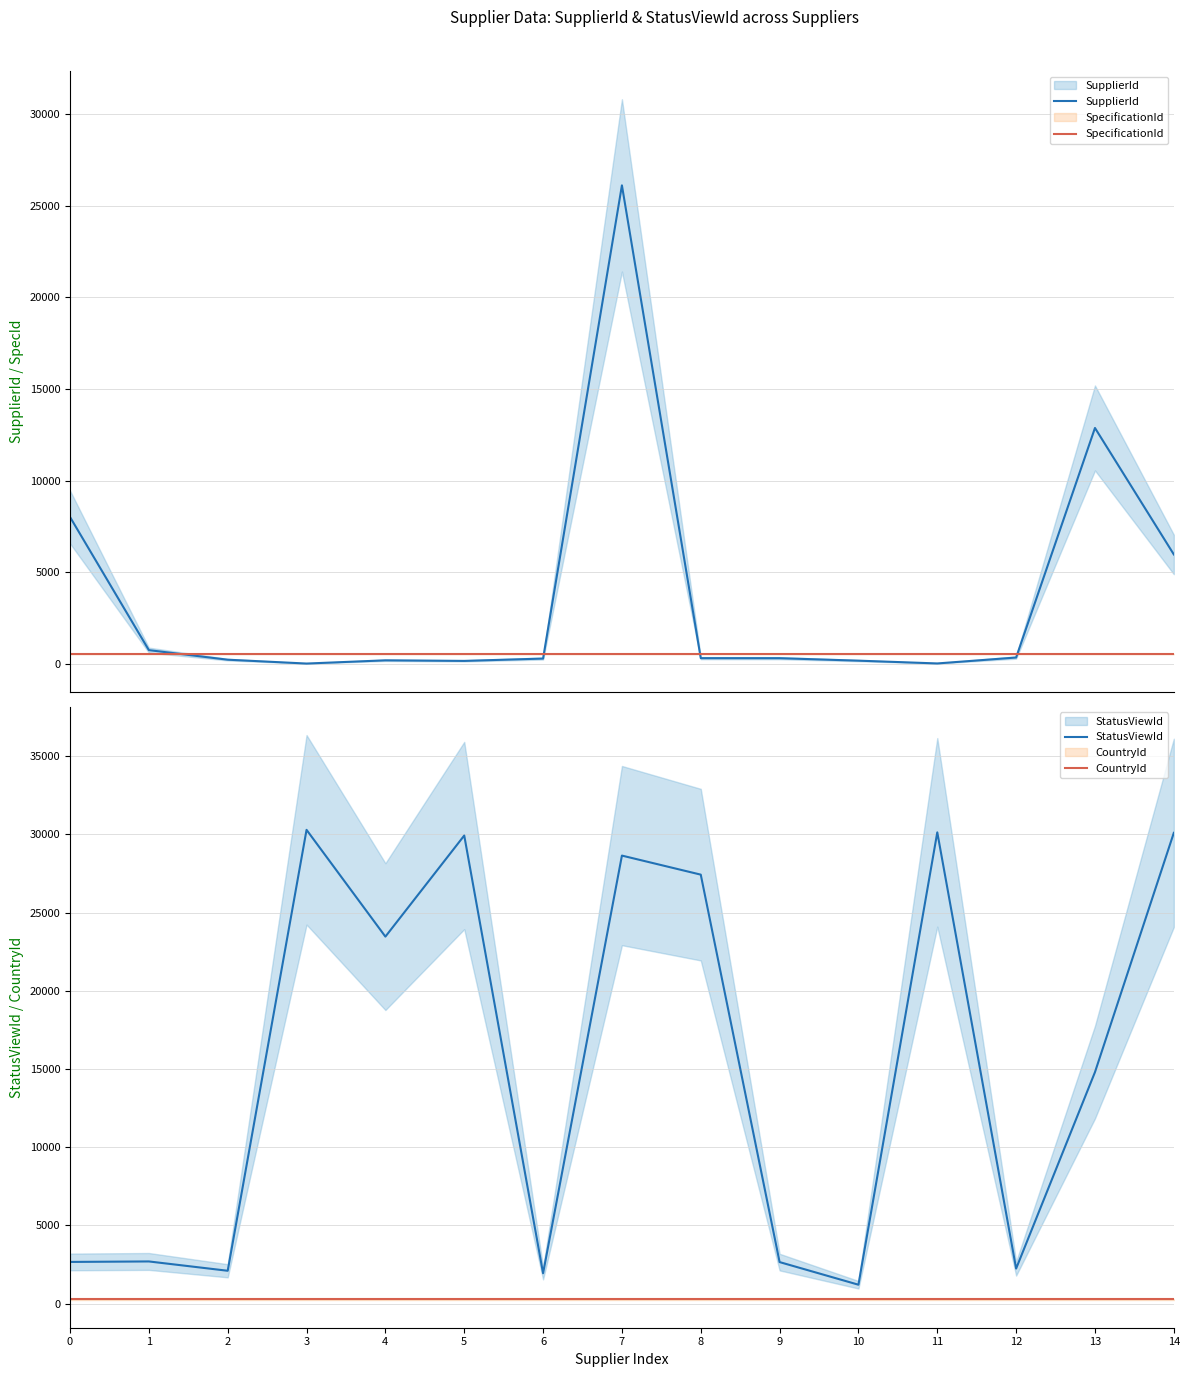

List the labels in order of StatusViewId value, largest first.

3, 11, 14, 5, 7, 8, 4, 13, 1, 0, 9, 12, 2, 6, 10